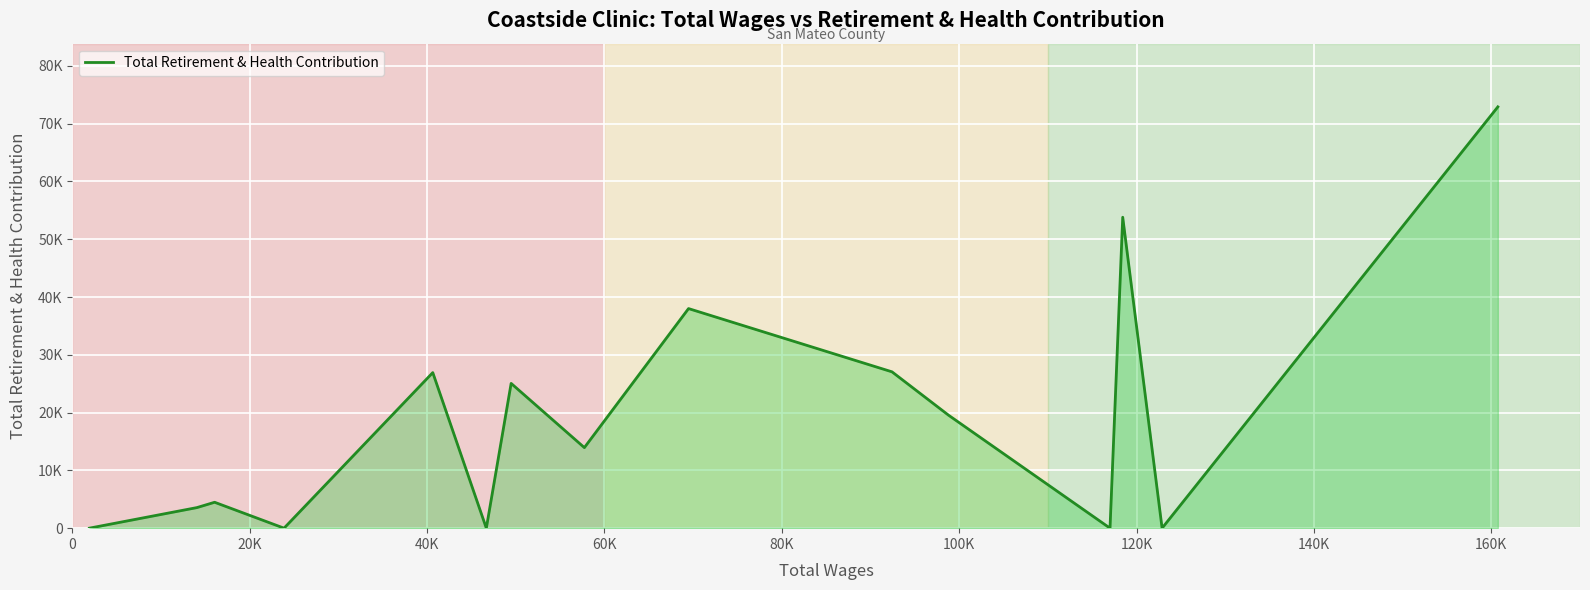

Does the chart display data point markers on the line(s)?

No